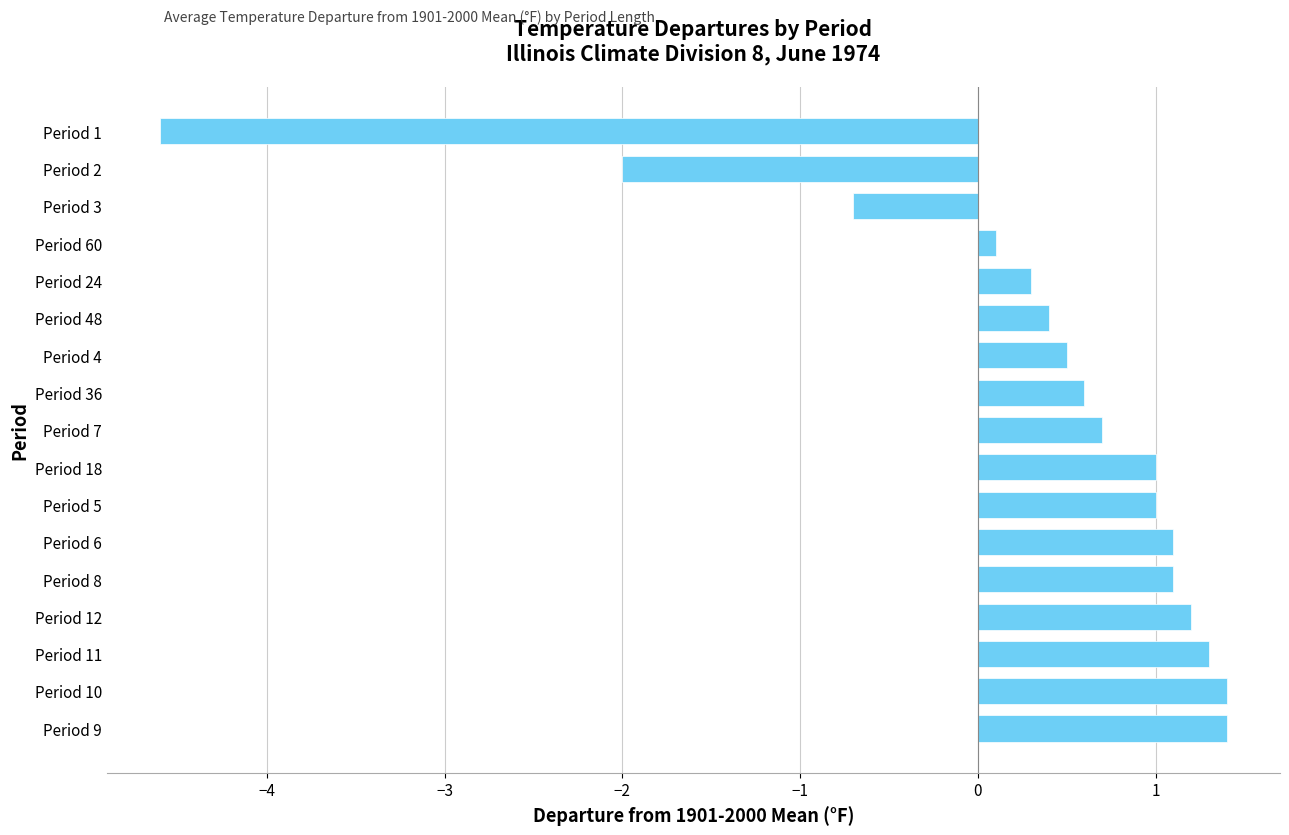

What is the change in value from Period 11 to Period 1?

-5.9